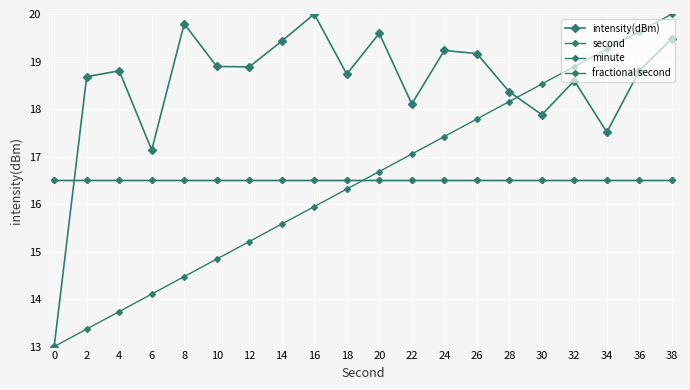

The value of second at 30 is 6.3. True or false?

False